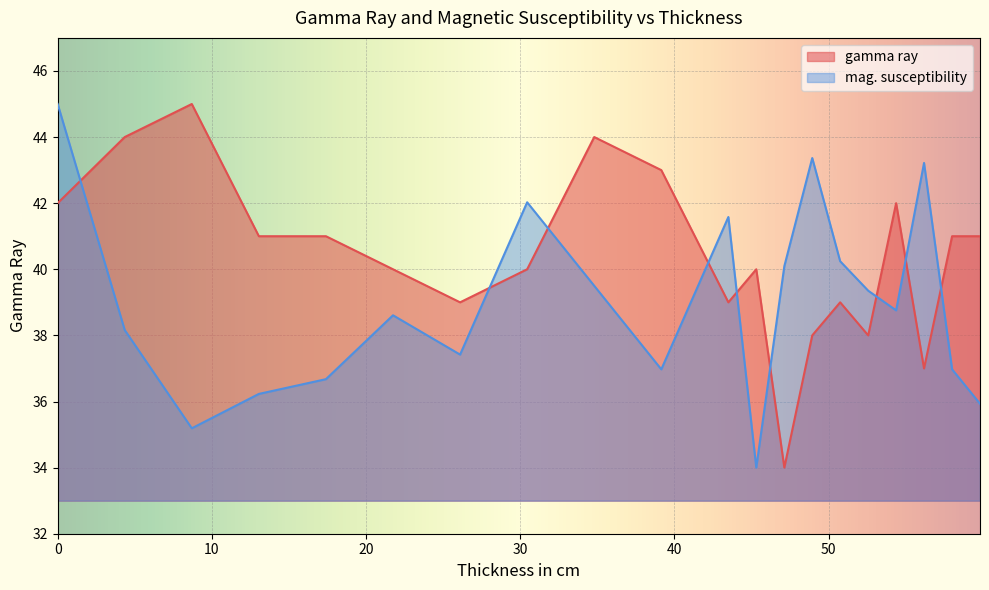

The value of mag. susceptibility at 52.57 is 39.4. True or false?

True